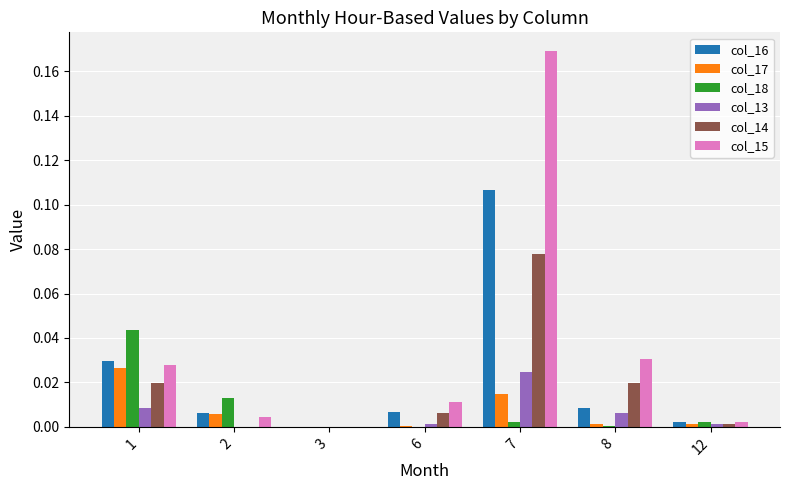

At which category does the chart reach its peak across all series?

7